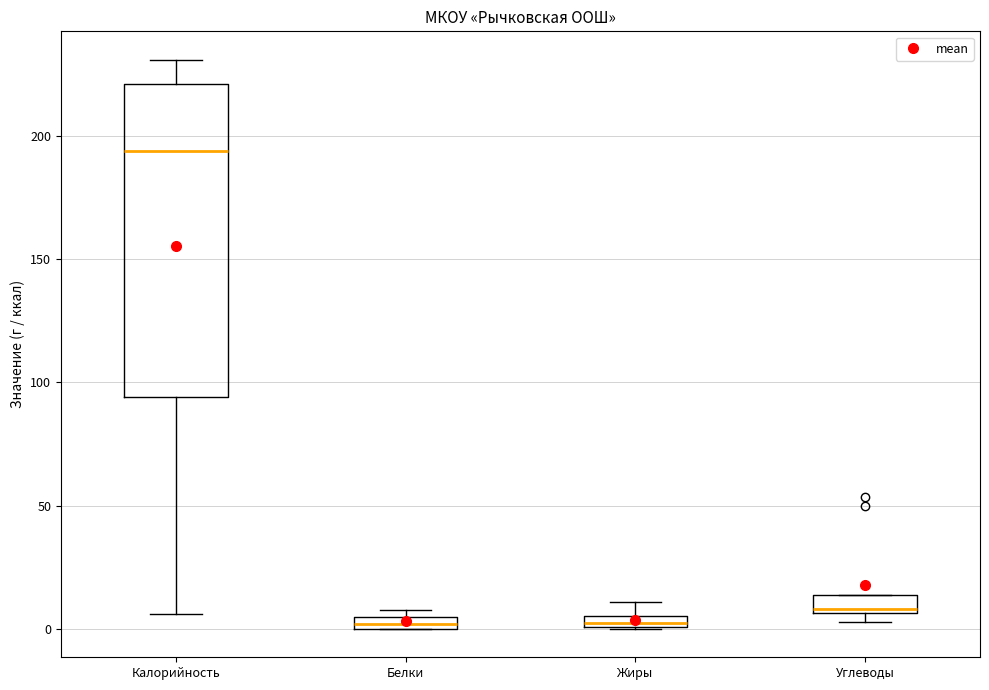

Where does the upper whisker of the box for Жиры end on the y-axis? The values are not printed on the chart, so give them approximately, as read against the axis.

10